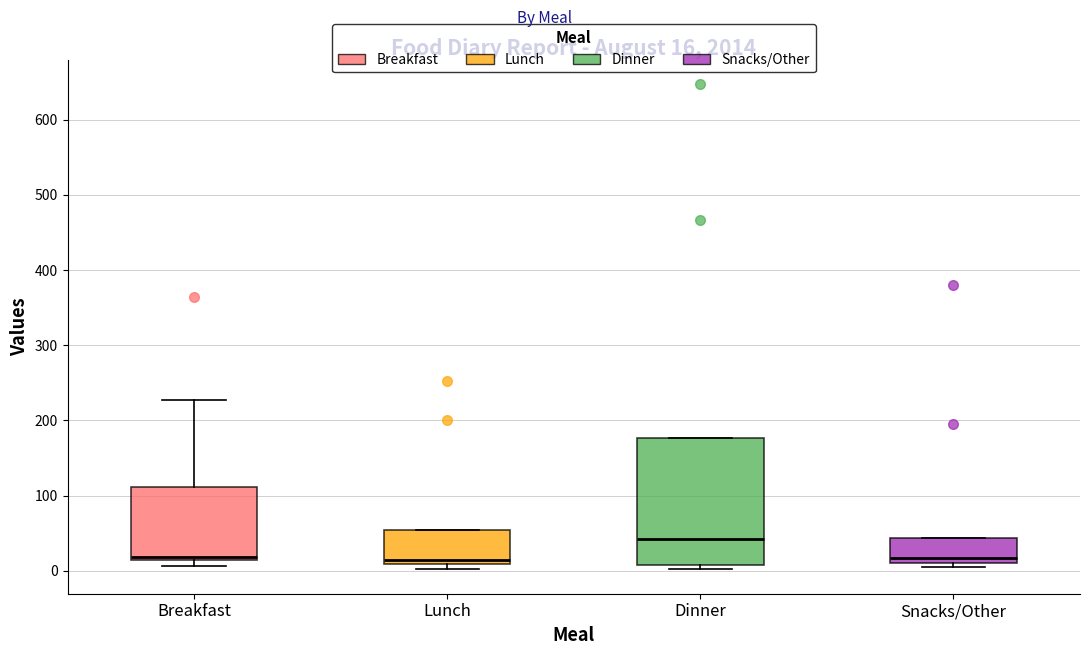

Which box has the highest median line?

Dinner